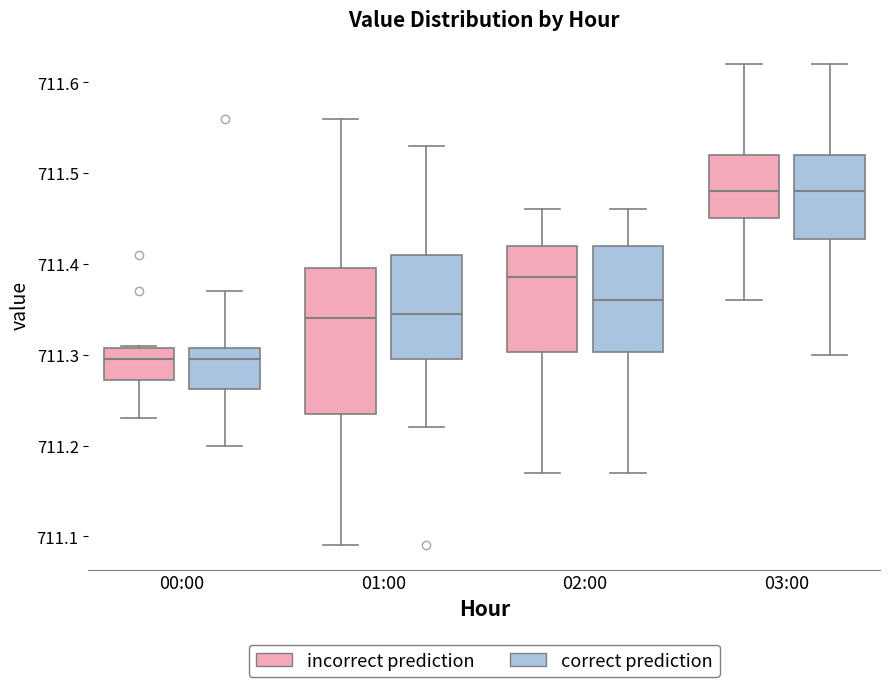

Reading left to right, read every box against the y-axis: the position of its median line, the range the box covers, and the ends of its whiskers. The values are not printed on the chart, so give them approximately, as read against the axis.

00:00 (incorrect prediction): median 711.30, box 711.27 to 711.31, whiskers 711.23 to 711.31
00:00 (correct prediction): median 711.30, box 711.26 to 711.31, whiskers 711.20 to 711.37
01:00 (incorrect prediction): median 711.34, box 711.24 to 711.40, whiskers 711.09 to 711.56
01:00 (correct prediction): median 711.35, box 711.30 to 711.41, whiskers 711.22 to 711.53
02:00 (incorrect prediction): median 711.39, box 711.30 to 711.42, whiskers 711.17 to 711.46
02:00 (correct prediction): median 711.36, box 711.30 to 711.42, whiskers 711.17 to 711.46
03:00 (incorrect prediction): median 711.48, box 711.45 to 711.52, whiskers 711.36 to 711.62
03:00 (correct prediction): median 711.48, box 711.43 to 711.52, whiskers 711.30 to 711.62